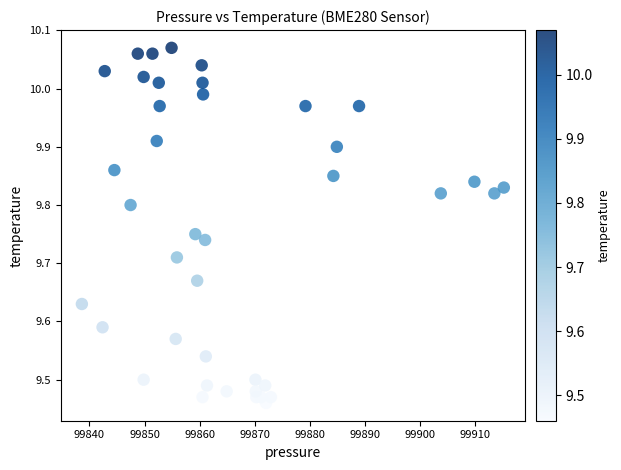

What is the range of X values (max minus min)?

76.6